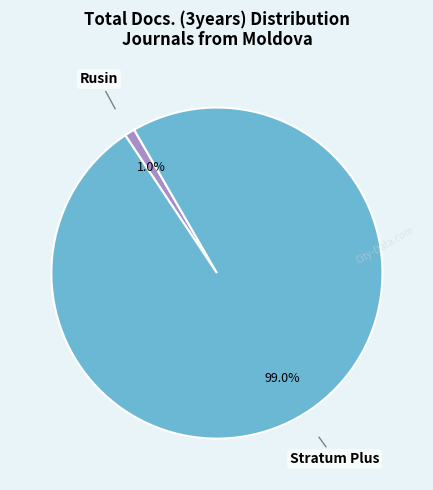

What is the largest slice in the pie chart?

Stratum Plus